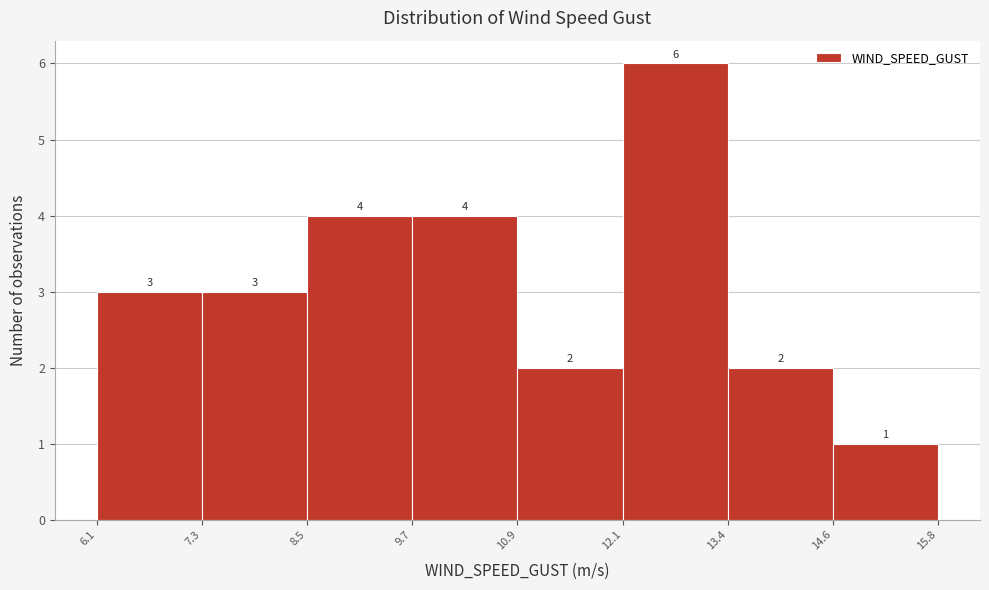

Over which range of the x-axis is the bar tallest?

12.1 to 13.4